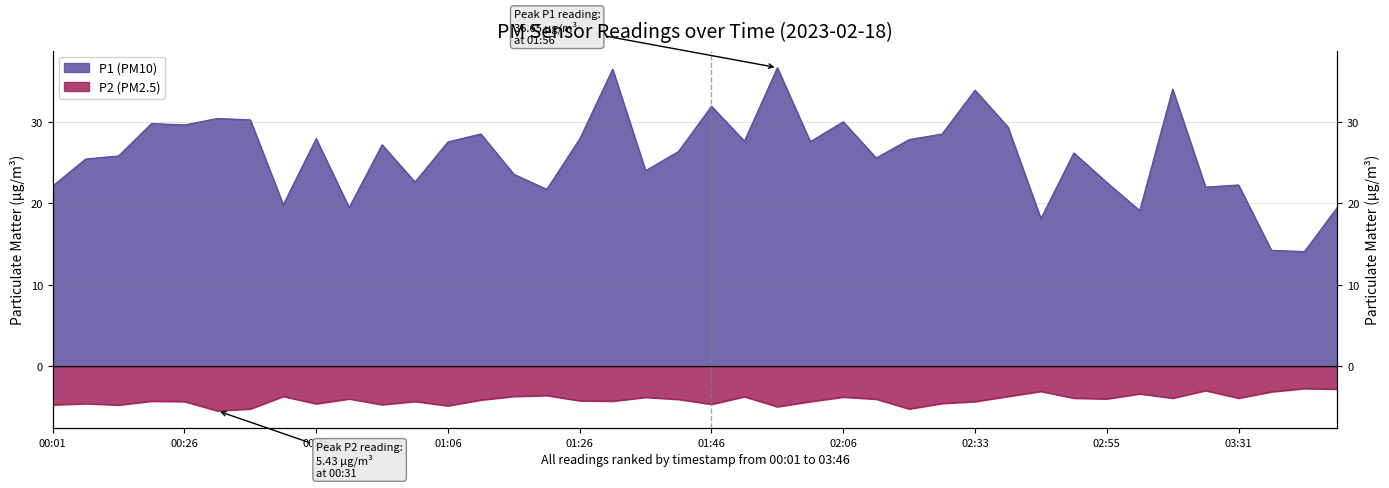

True or false: P2 and P1 intersect in this chart.

False